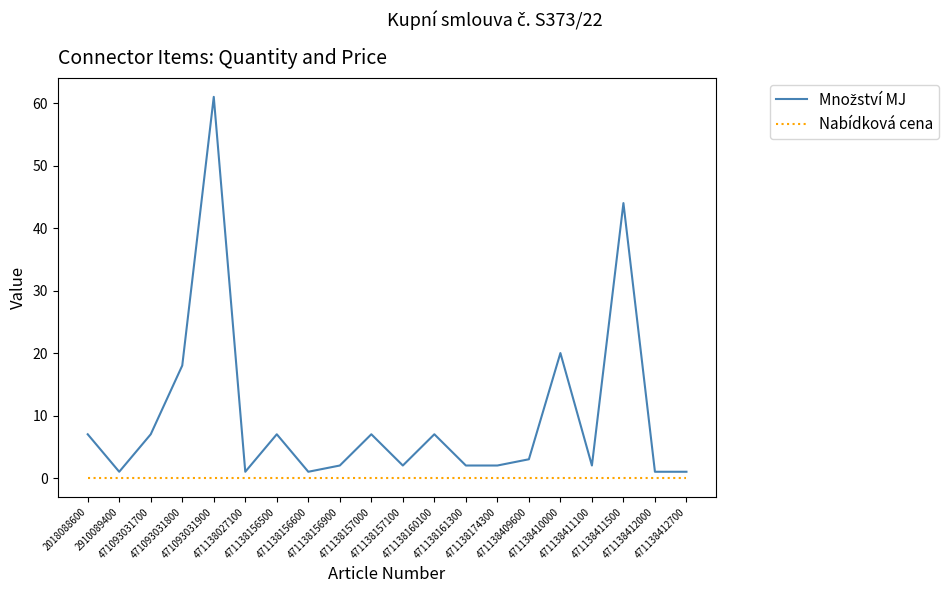

What is the approximate value of Množství MJ at 471138409600, to the nearest 5?

5